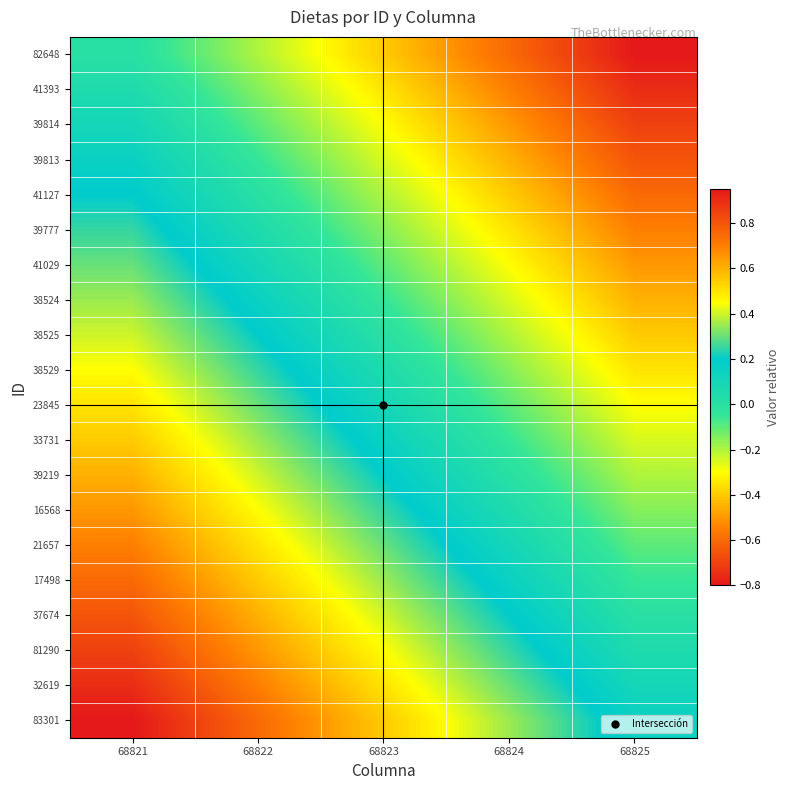

Which category has the lowest value across all series?

68825